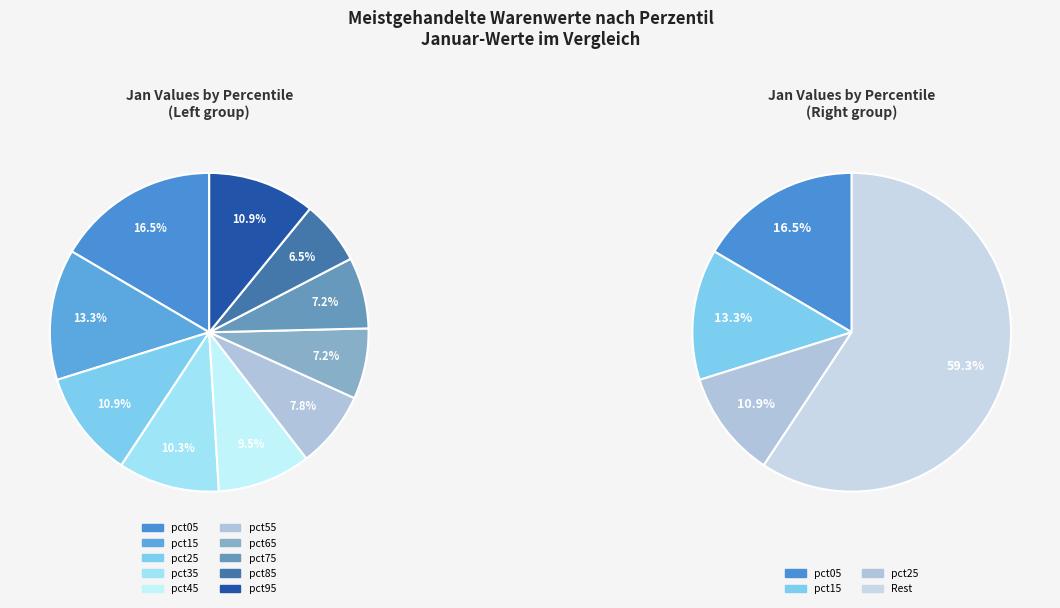

Count the number of slices in the pie.

10